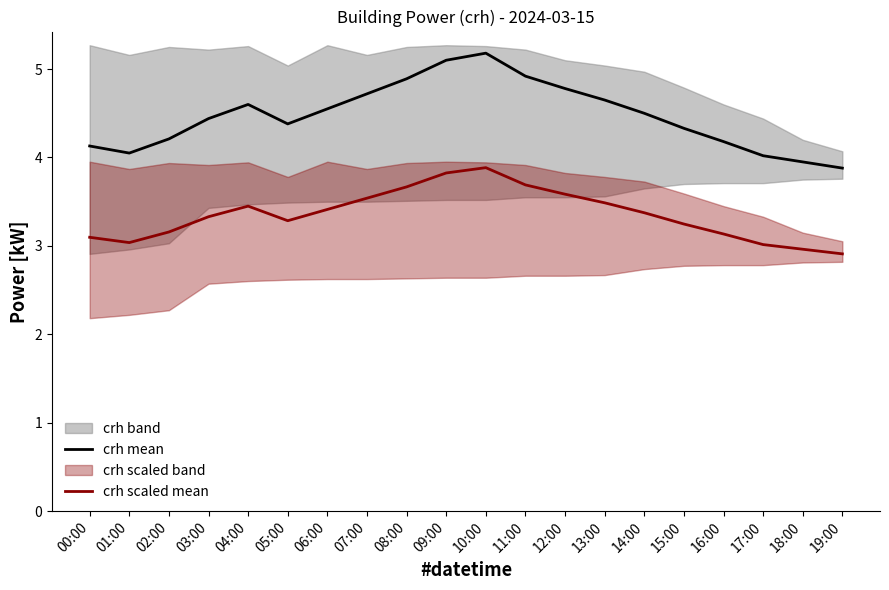

What position from the left is 07:00?

8